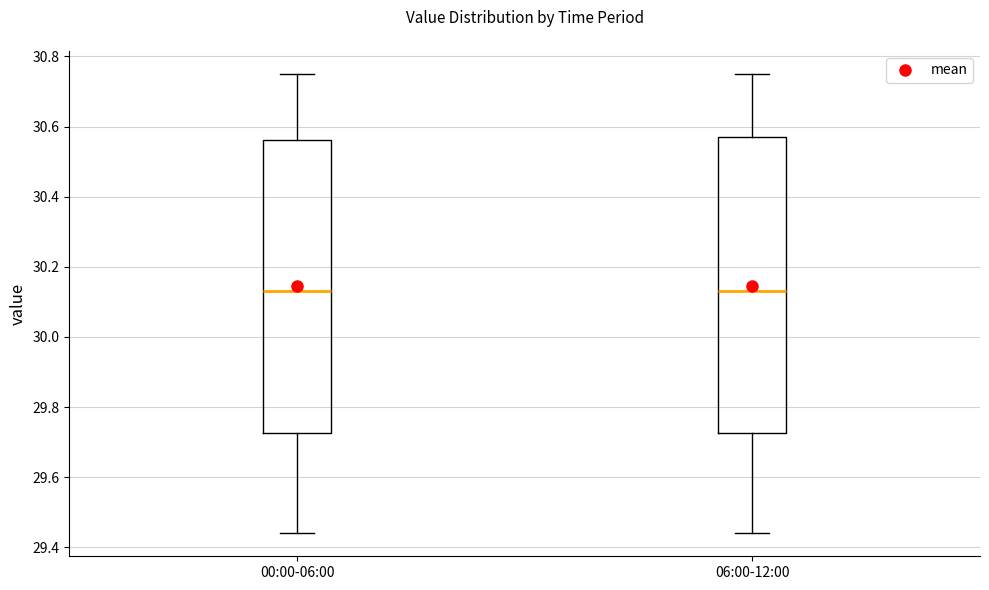

Where is the lower edge of the box for 06:00-12:00 on the y-axis? The values are not printed on the chart, so give them approximately, as read against the axis.

29.72